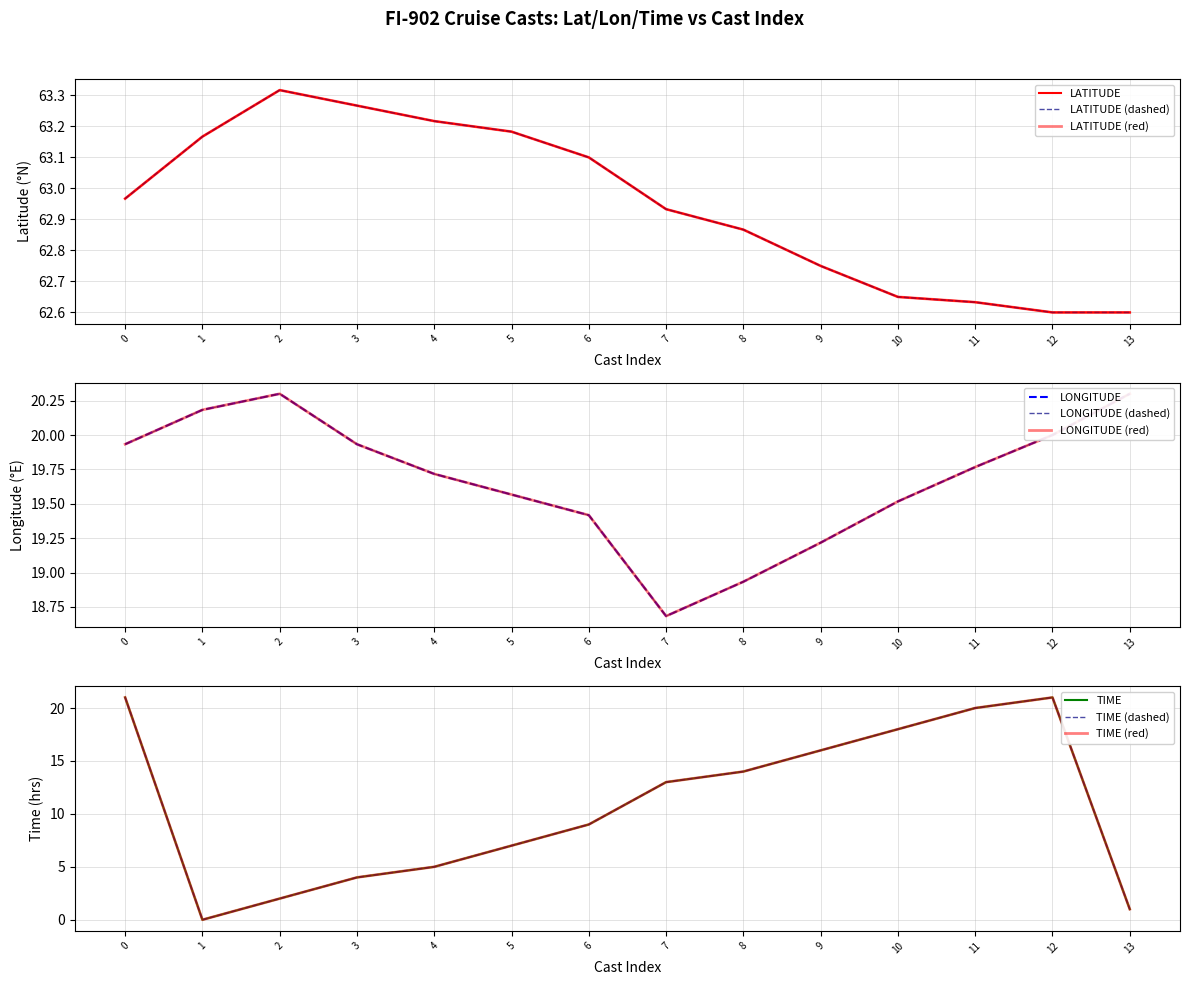

Count the number of data series in this chart.

3